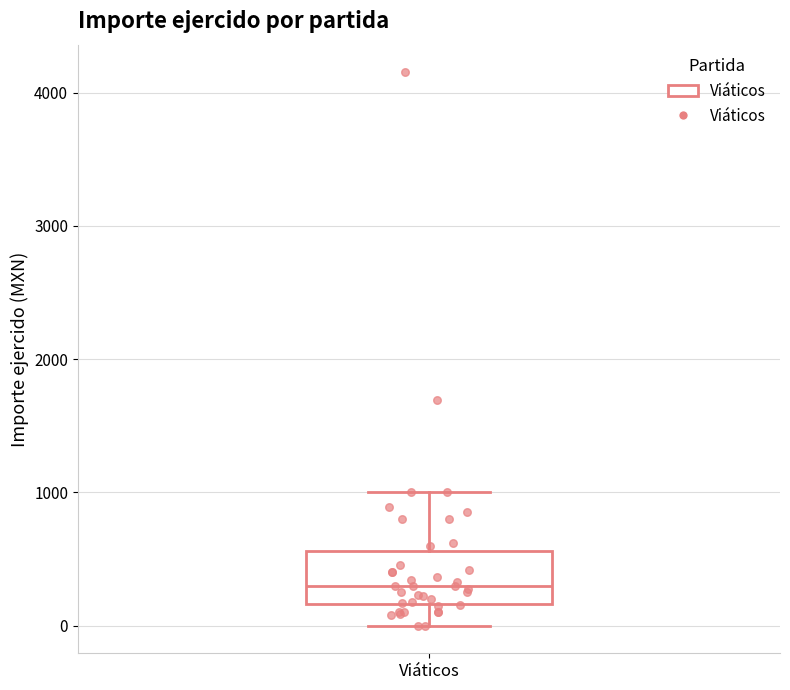

Where is the upper edge of the box for Viáticos on the y-axis? The values are not printed on the chart, so give them approximately, as read against the axis.

600